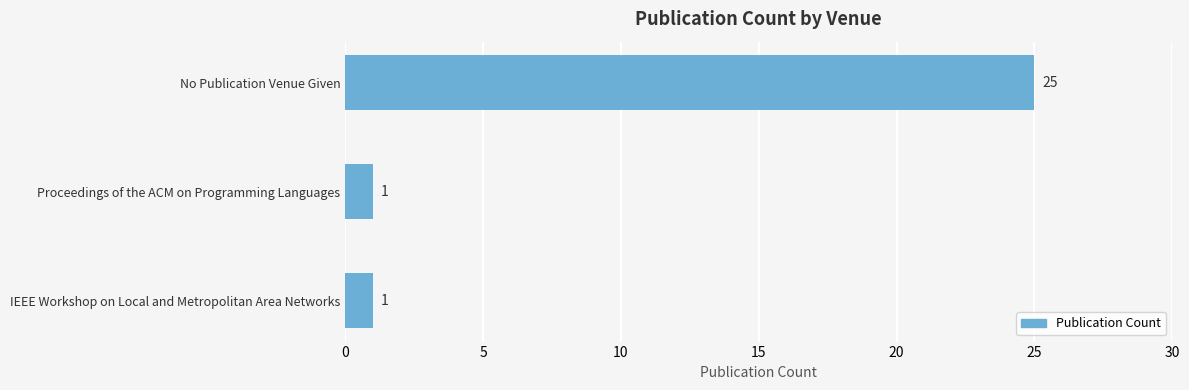

How many distinct data groups are displayed?

1